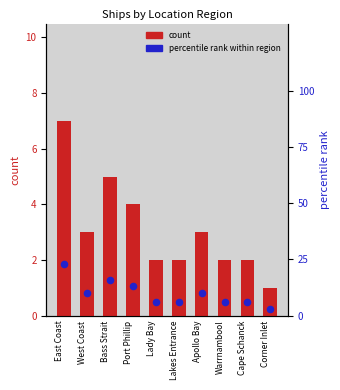

What are all the series names shown in the legend?

count, percentile rank within region